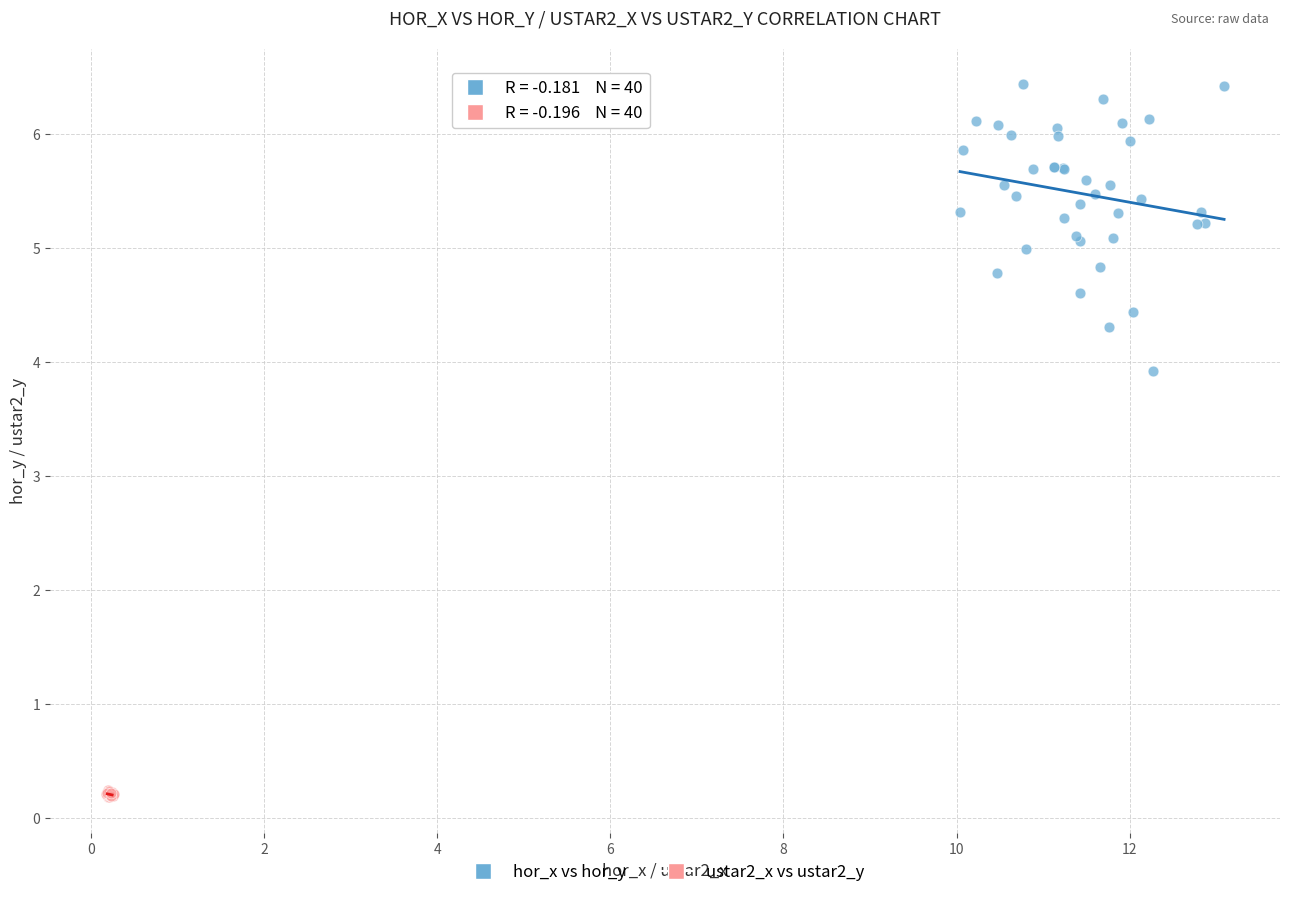

Which series reaches the maximum Y coordinate?

hor_x vs hor_y